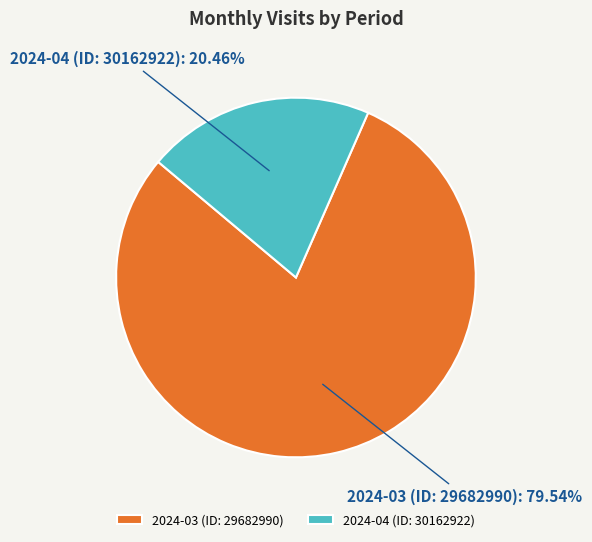

Between 2024-04 (ID: 30162922) and 2024-03 (ID: 29682990), which is larger?

2024-03 (ID: 29682990)